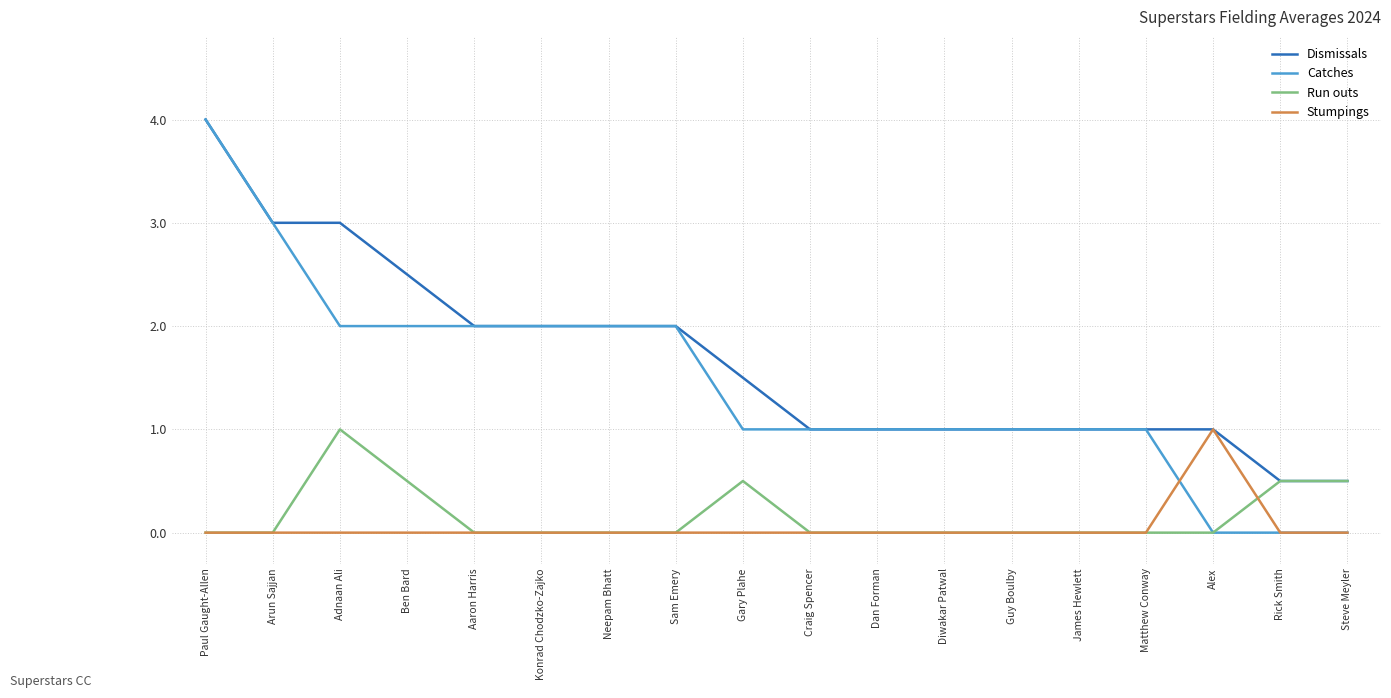

The Catches series shows 1.6 at James Hewlett. True or false?

False